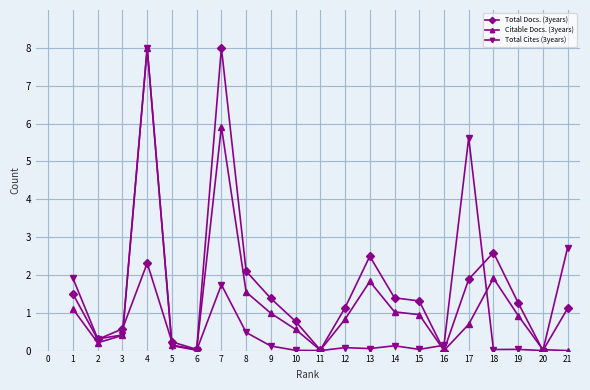

Count the number of data series in this chart.

3